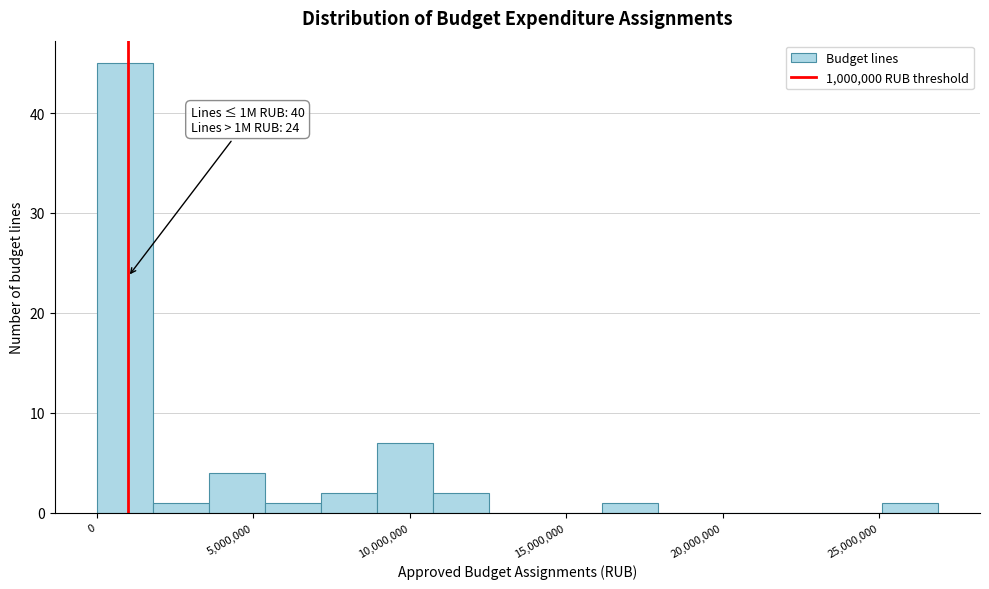

Read against the x-axis, roughly where is the centre of the tallest bar?

1000000